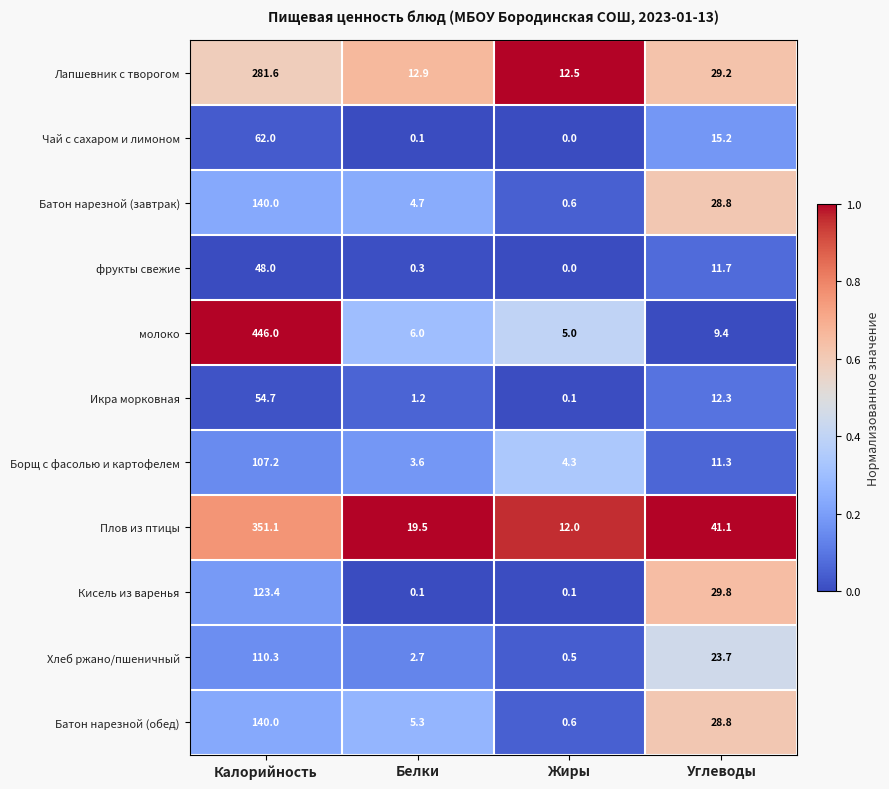

Which series has the largest range (max minus min)?

молоко